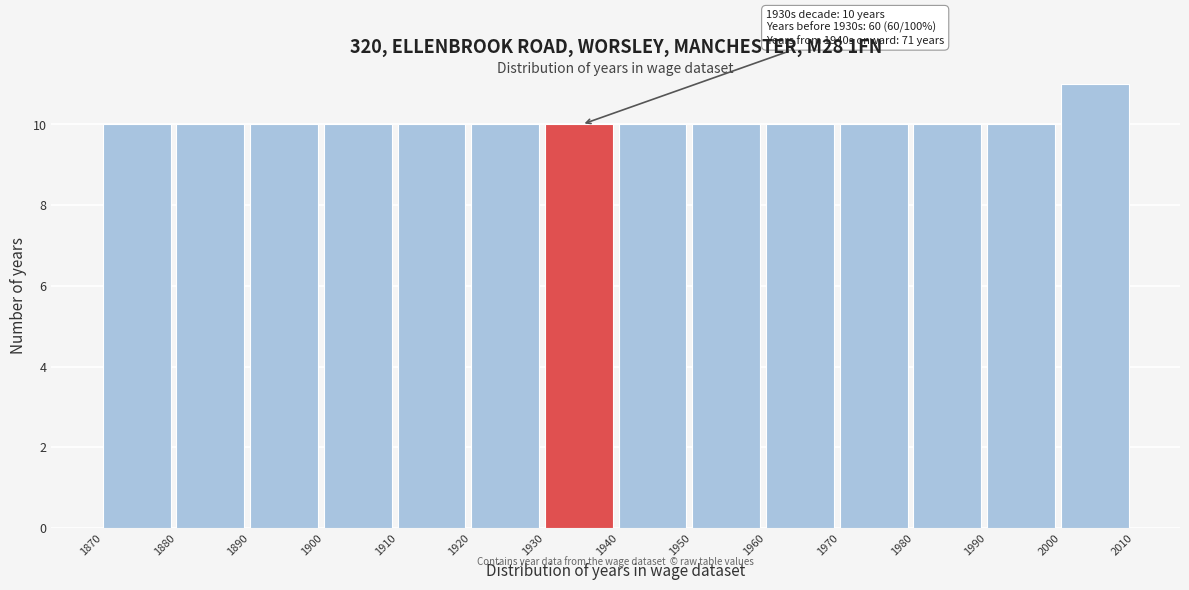

Over which range of the x-axis is the bar tallest?

2000 to 2010